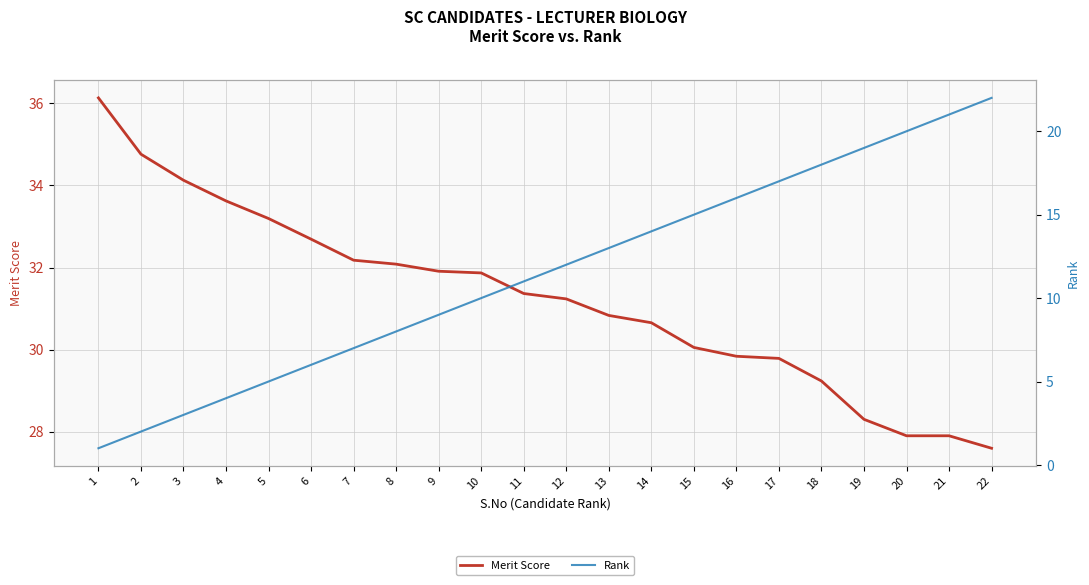

What is the spread (max minus min) of values at 22?

5.6